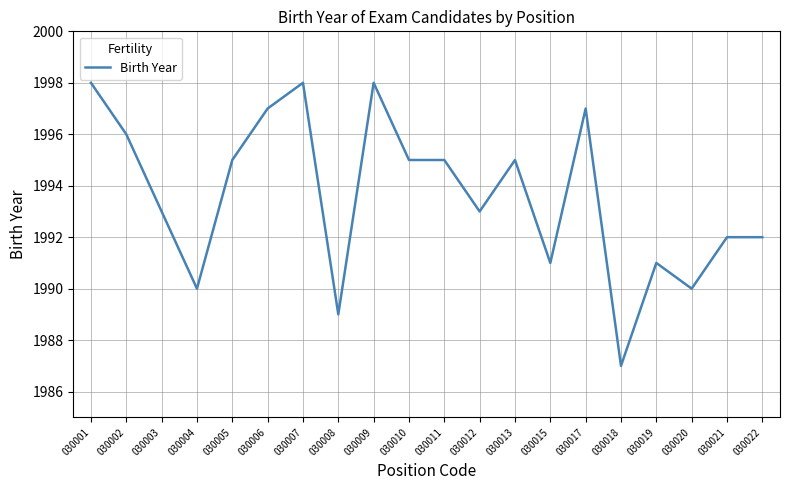

True or false: there are more than 2 points higher than both neighbors.

True